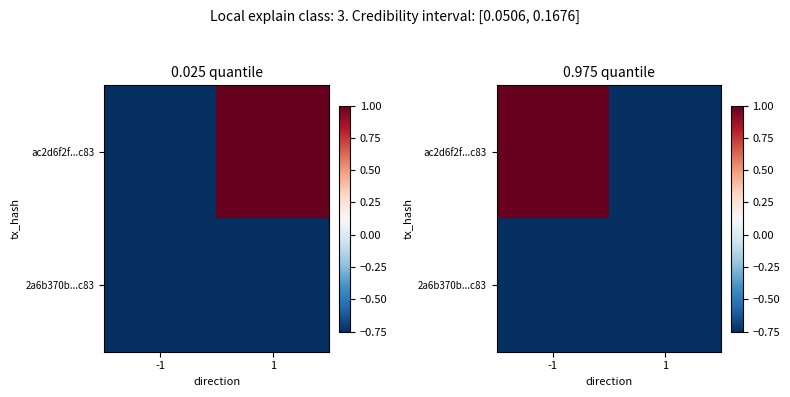

How many series are shown in this chart?

2